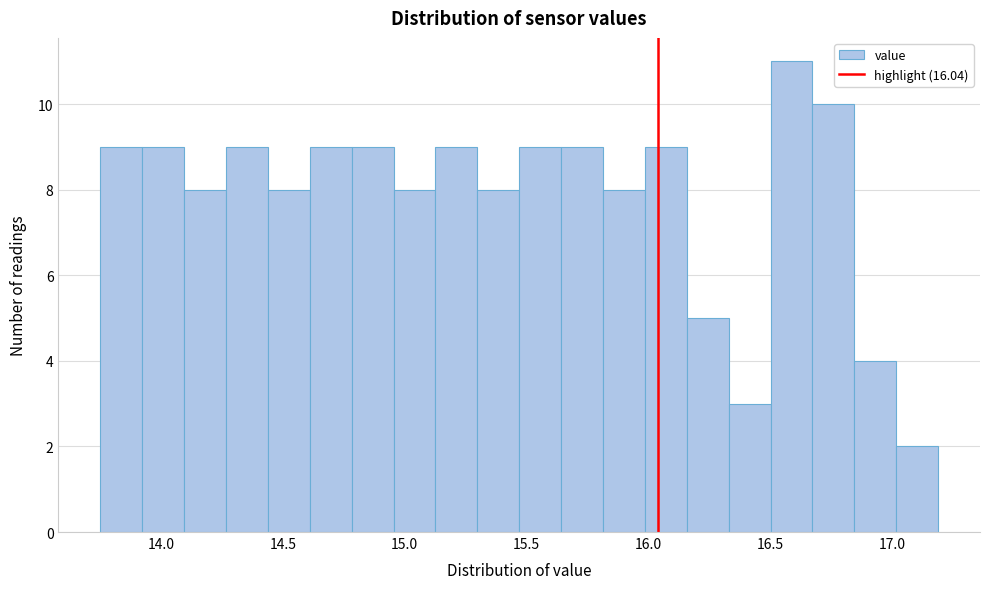

Read against the x-axis, roughly where is the centre of the tallest bar?

16.60